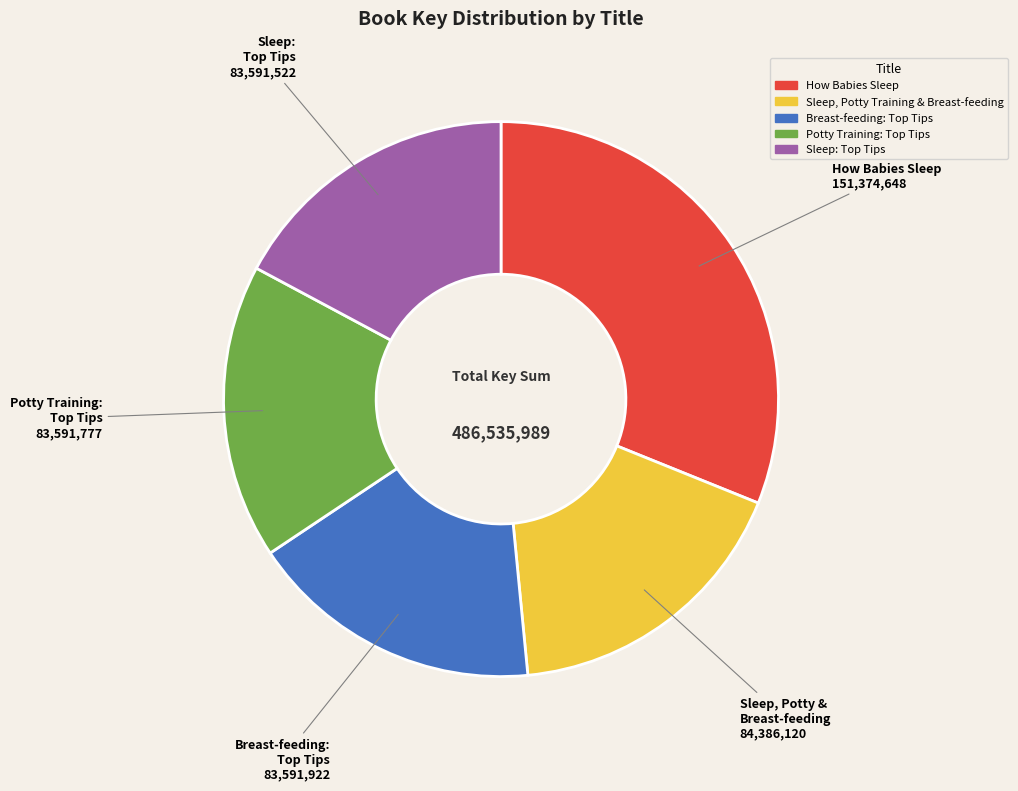

Is there any slice that represents more than half of the pie?

No